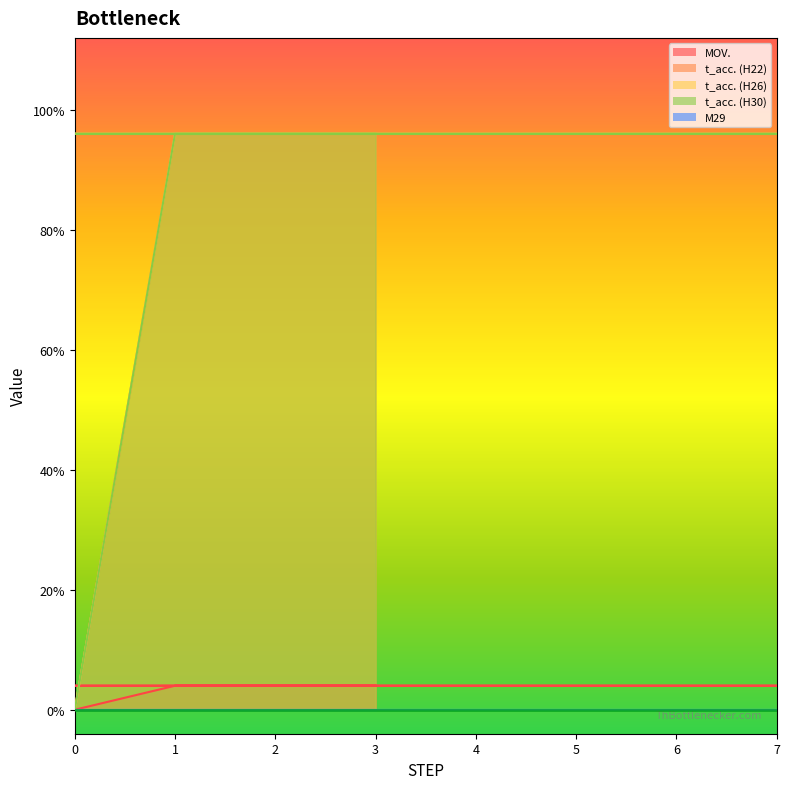

True or false: t_acc. (H30) and t_acc. (H26) intersect in this chart.

False